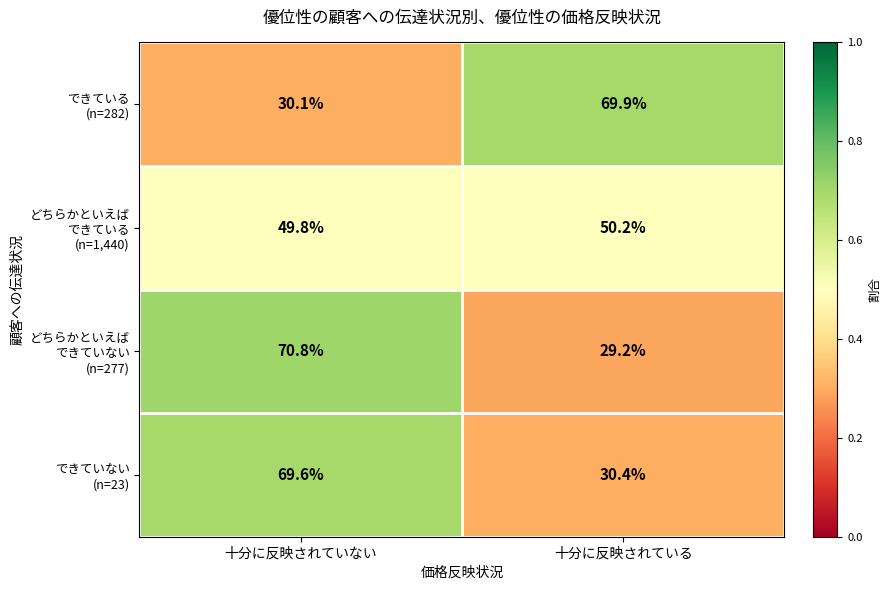

How many distinct data groups are displayed?

4